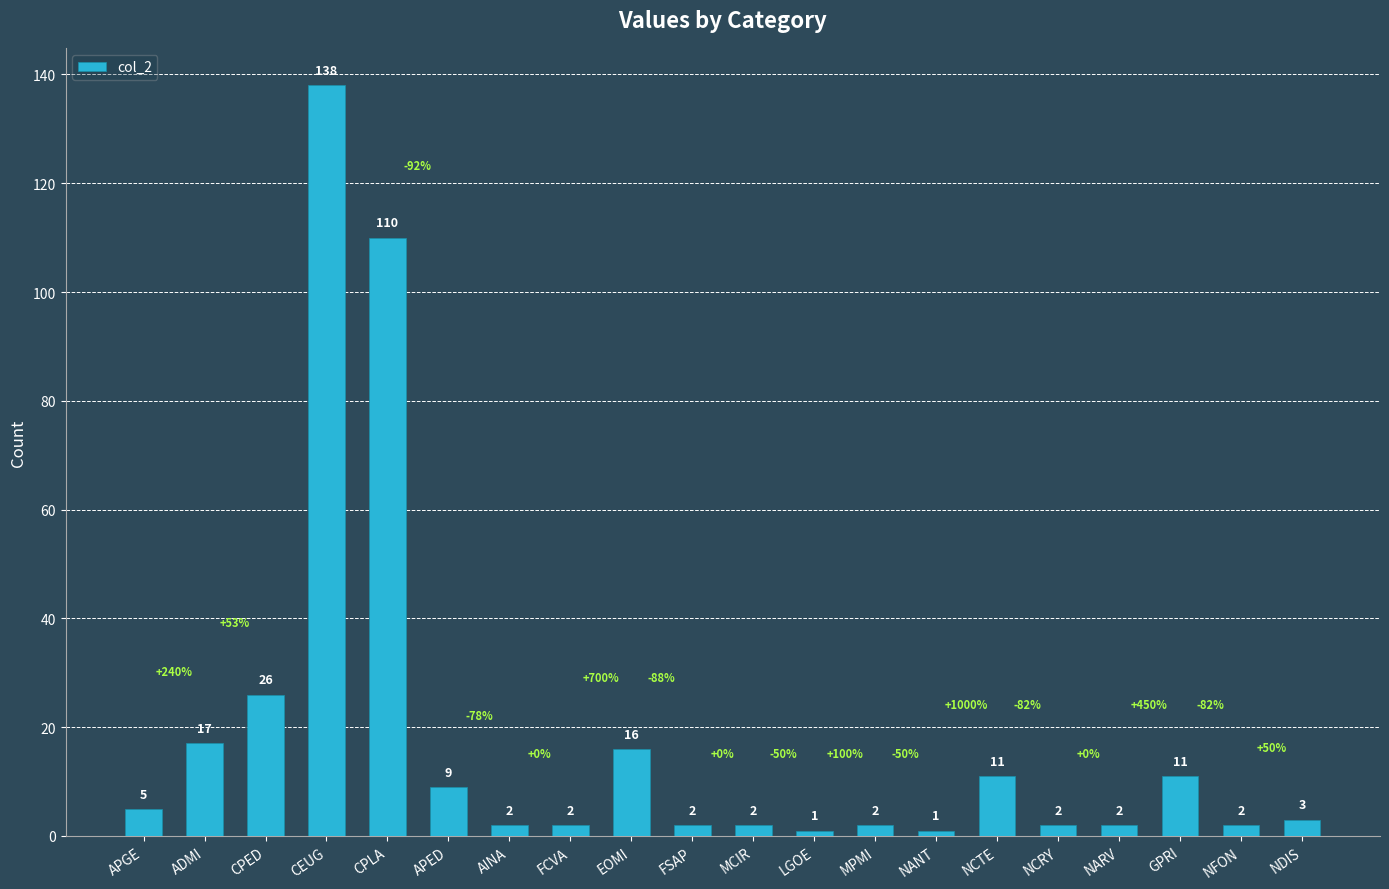

What is the difference between the maximum and second lowest values?

137